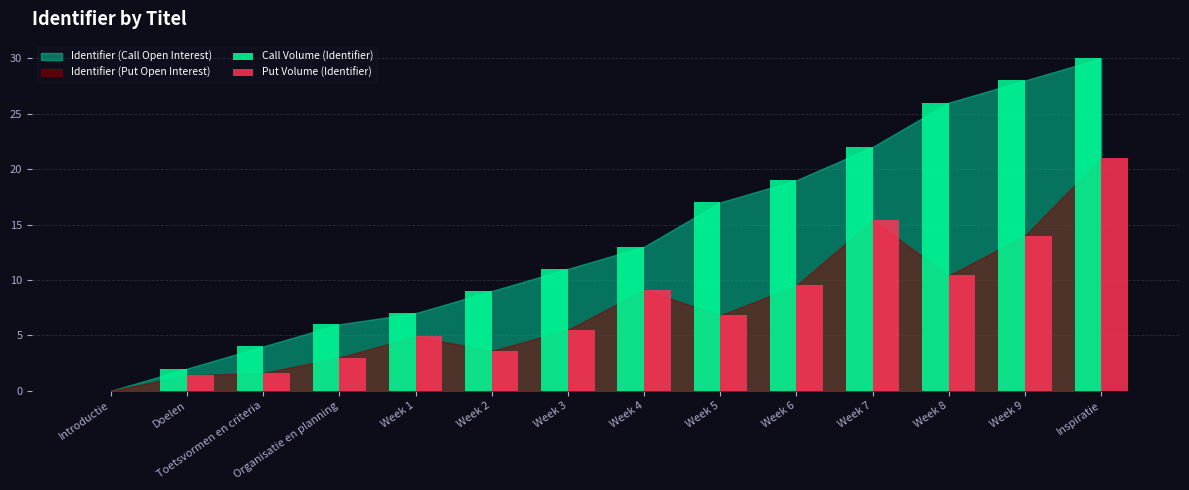

True or false: Put Volume (Identifier) has a value of 5.5 at Week 3.

True